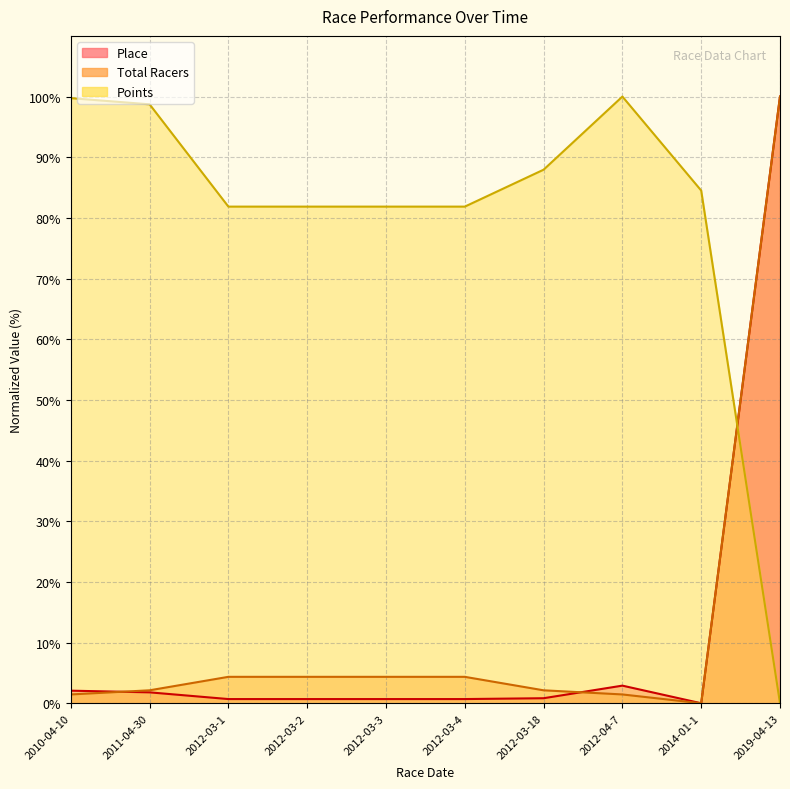

List the labels in order of Place value, smallest first.

2014-01-1, 2012-03-1, 2012-03-2, 2012-03-3, 2012-03-4, 2012-03-18, 2011-04-30, 2010-04-10, 2012-04-7, 2019-04-13